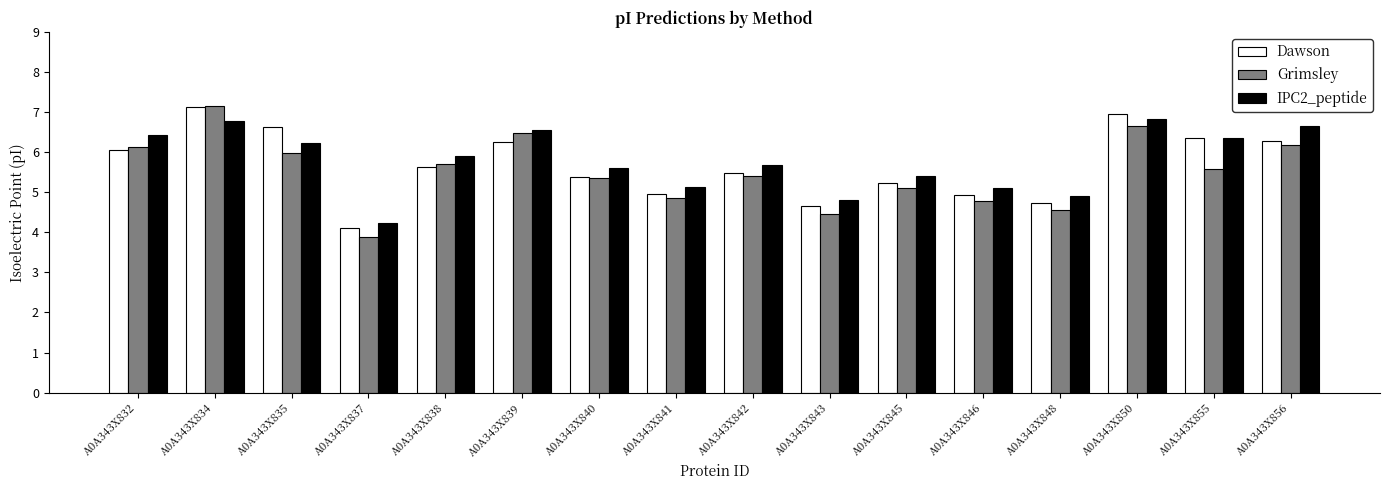

Which series has the largest range (max minus min)?

Grimsley